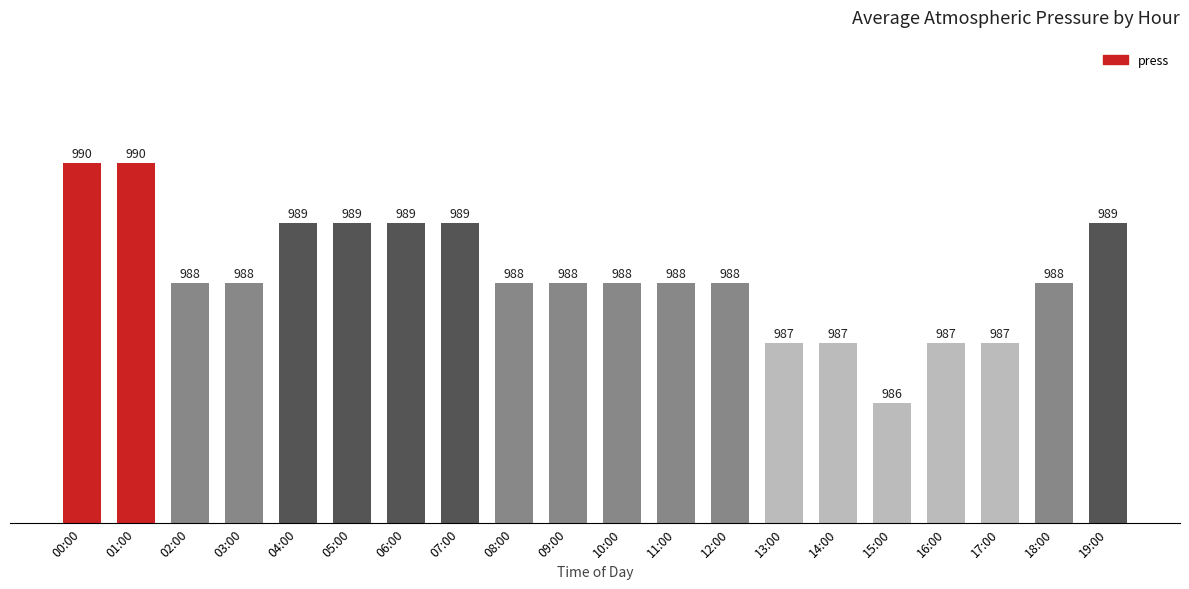

What is the minimum value shown in the chart?

986